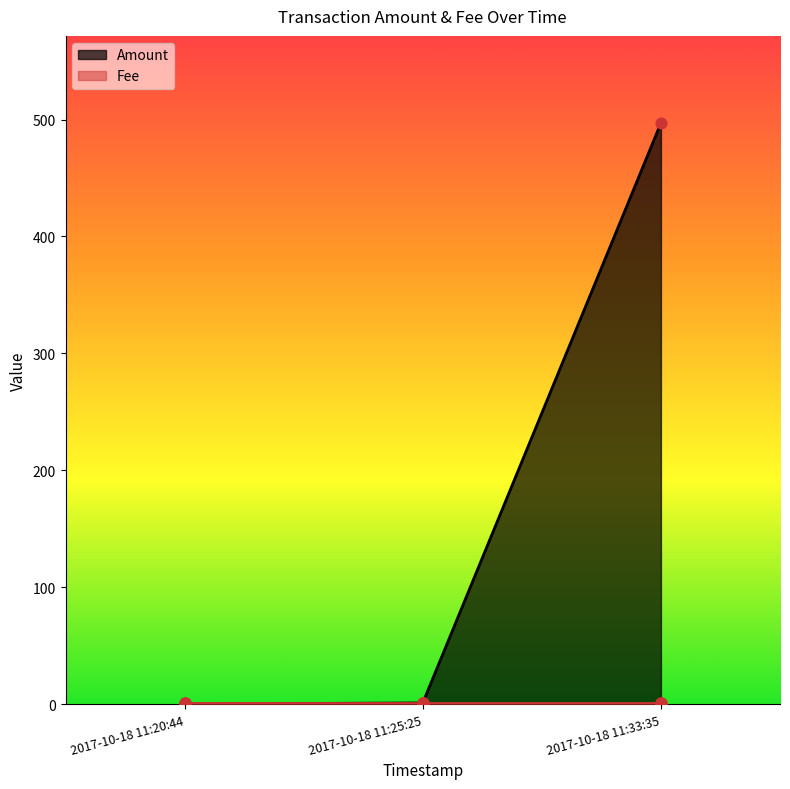

Between 2017-10-18 11:25:25 and 2017-10-18 11:33:35, which is larger?

2017-10-18 11:33:35